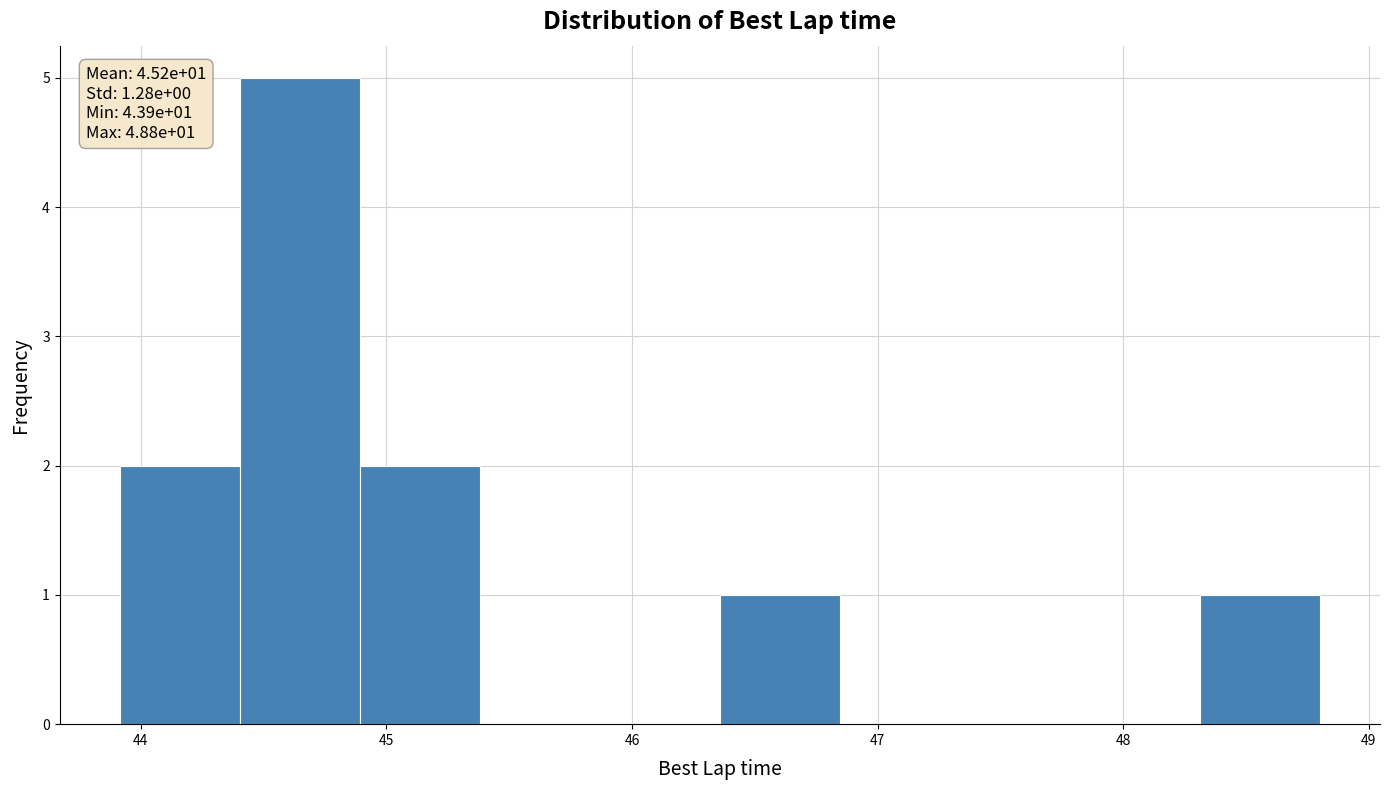

Which range on the x-axis has the tallest bar?

44.4 to 44.9